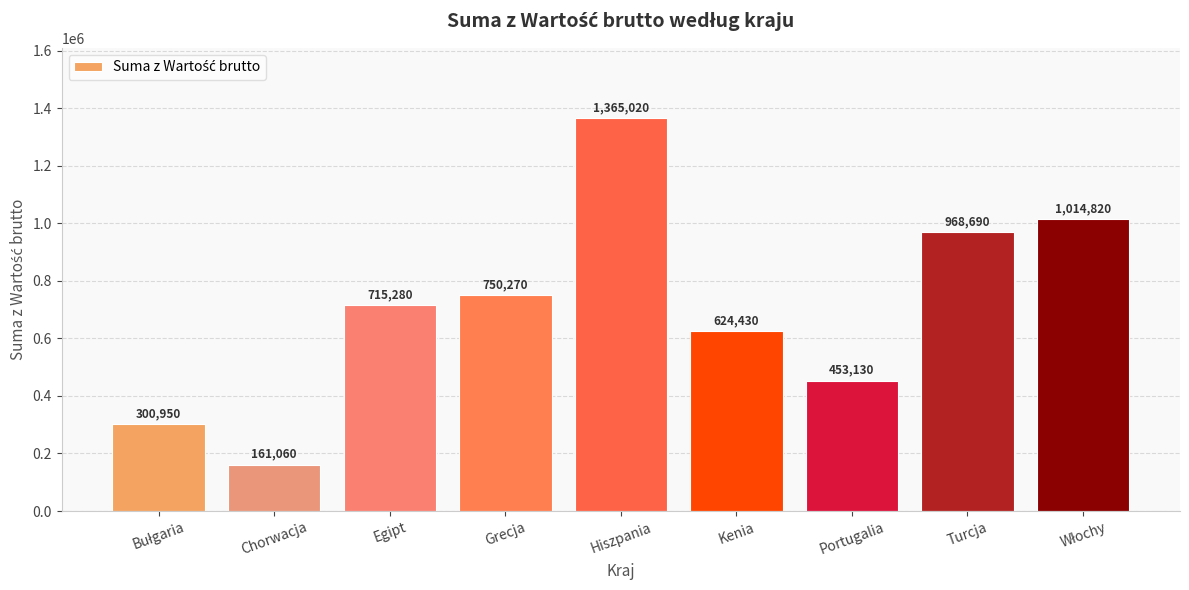

Which has a higher value, Grecja or Portugalia?

Grecja